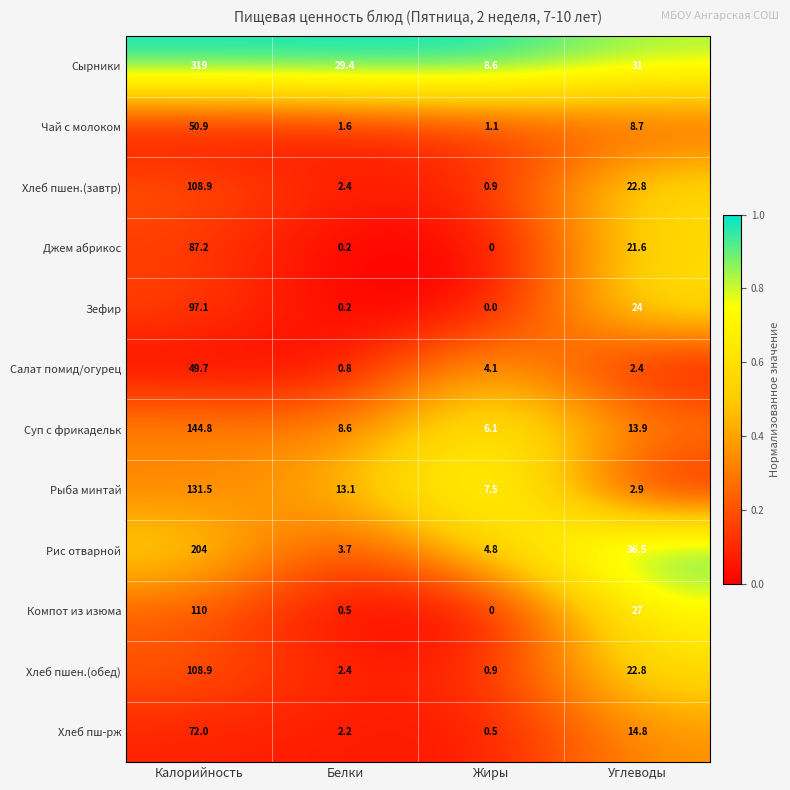

What is the difference between the Сырники values at Калорийность and Углеводы?

288.0